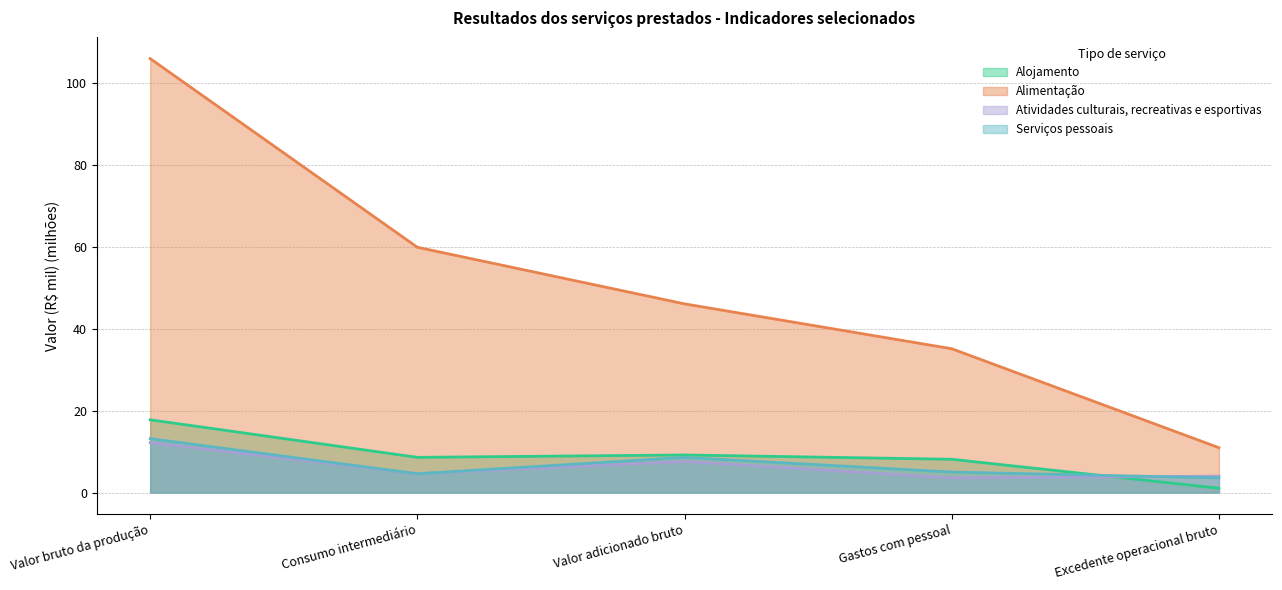

What is the label of the 4th point from the left?

Gastos com pessoal